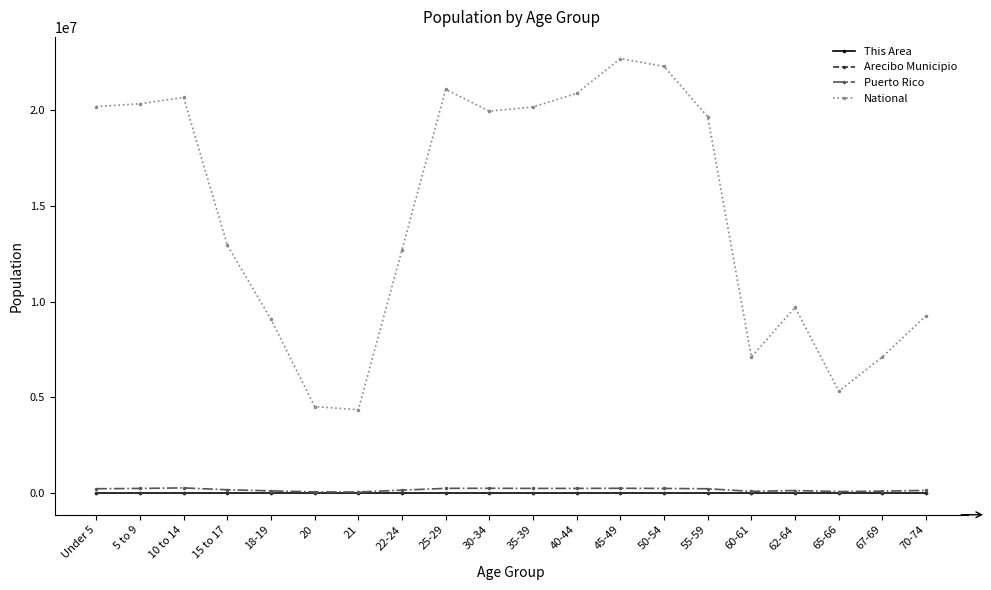

How many lines are shown in the chart?

4